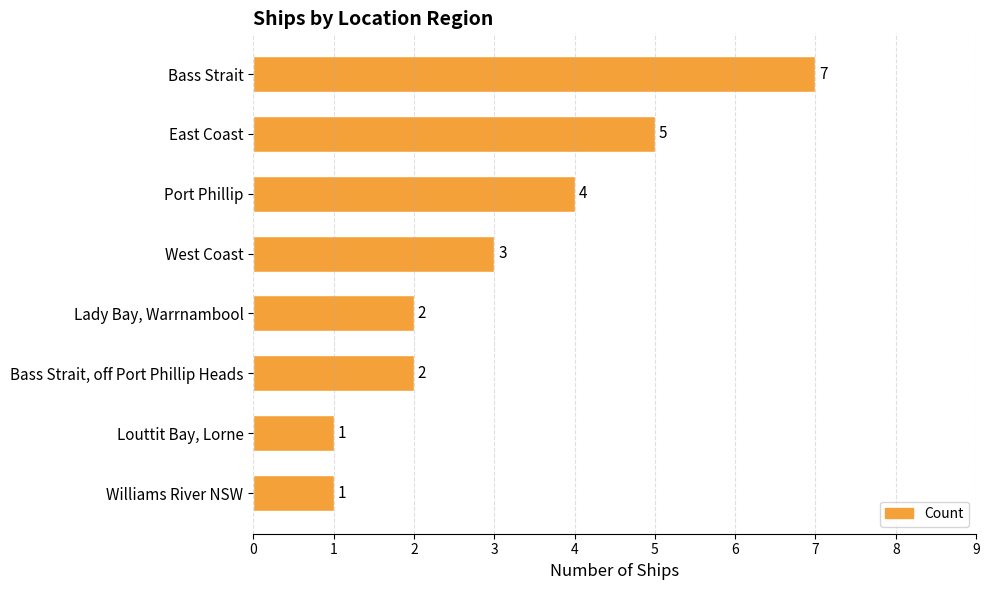

At which category does the chart reach its peak across all series?

Bass Strait